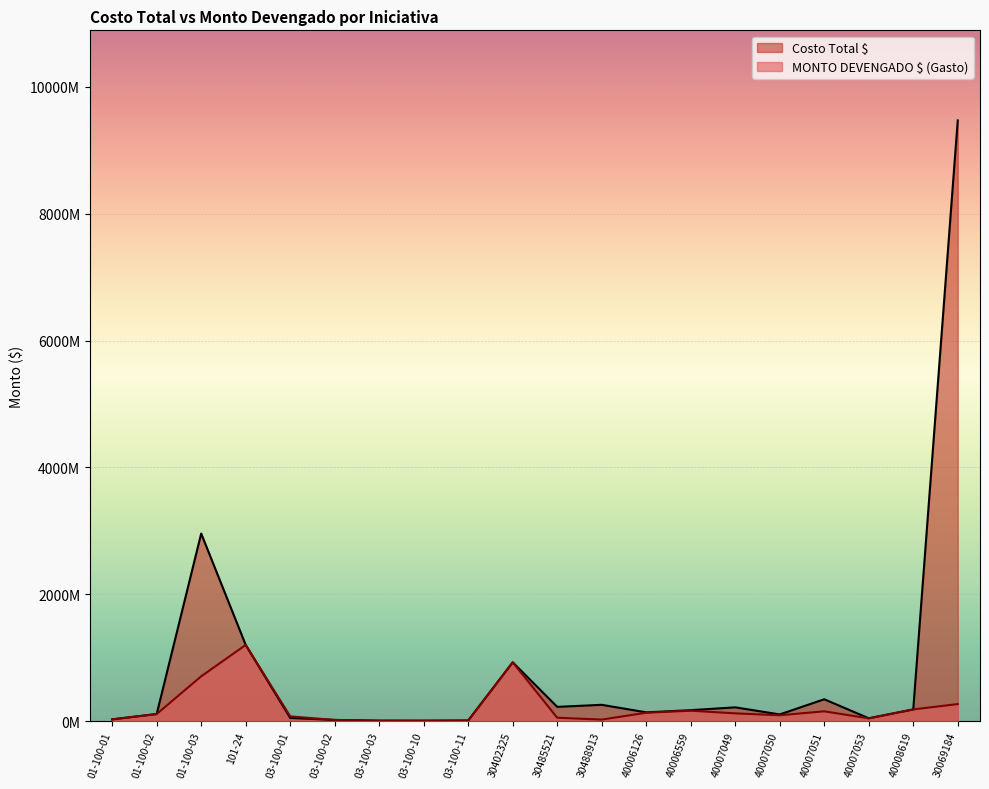

Rank the categories by Costo Total $ value from highest to lowest.

30069184, 01-100-03, 101-24, 30402325, 40007051, 30488913, 30485521, 40007049, 40008619, 40006559, 40006126, 01-100-02, 40007050, 03-100-01, 40007053, 01-100-01, 03-100-02, 03-100-11, 03-100-03, 03-100-10